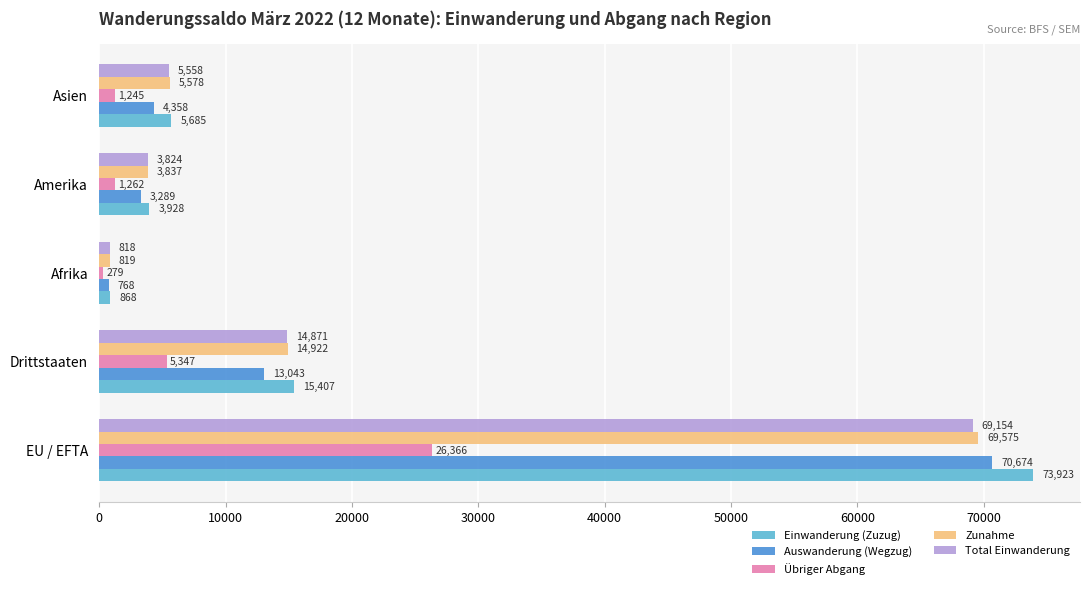

True or false: Einwanderung (Zuzug) has a value of 8106 at Asien.

False